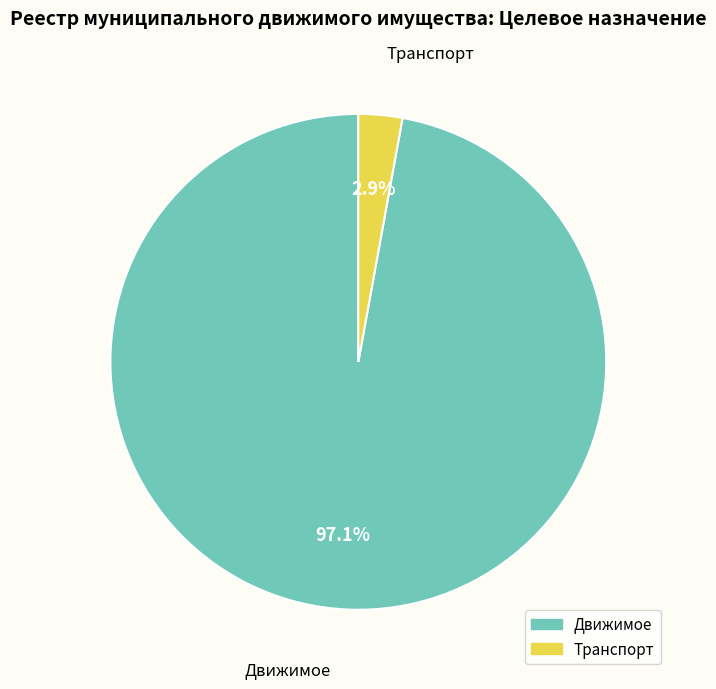

Which slice represents more than half of the pie?

Движимое